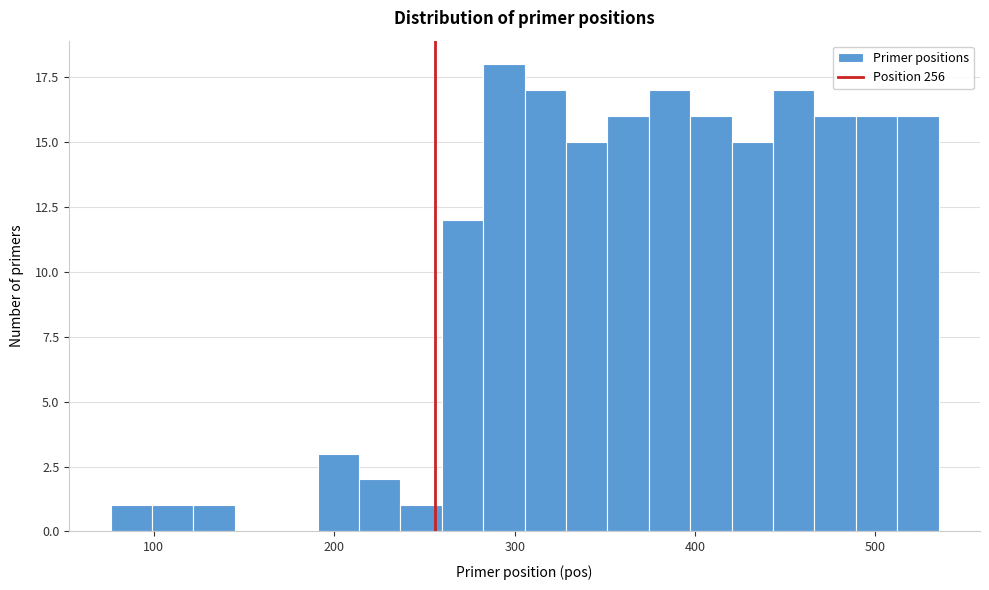

Around what value on the x-axis is the tallest bar? Give the approximate position of its centre, as read against the axis.

290